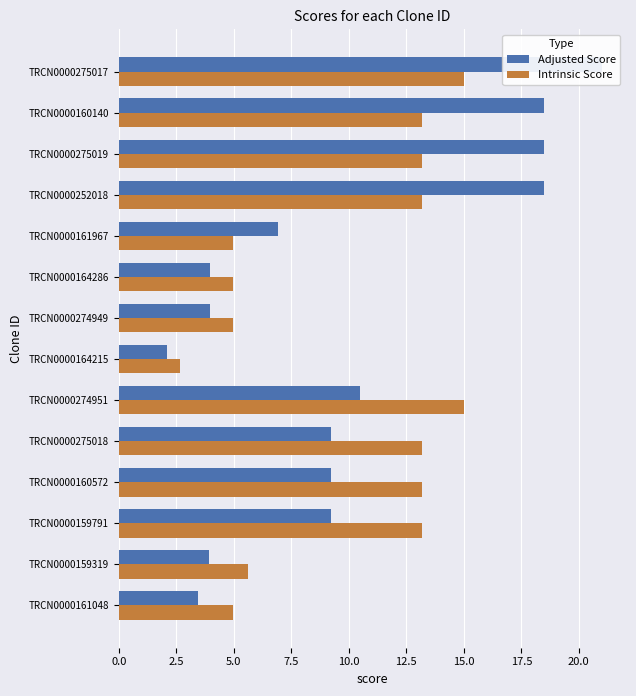

How many groups of bars are there?

14